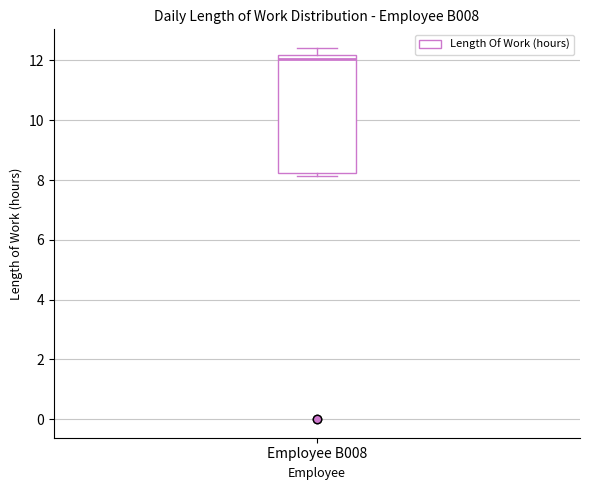

Read this box plot against the y-axis: the position of the median line, the range covered by the box, and the ends of both whiskers. The values are not printed on the chart, so give them approximately, as read against the axis.

median 12.0, box 8.2 to 12.2, whiskers 8.2 (just below the box's lower edge) to 12.4